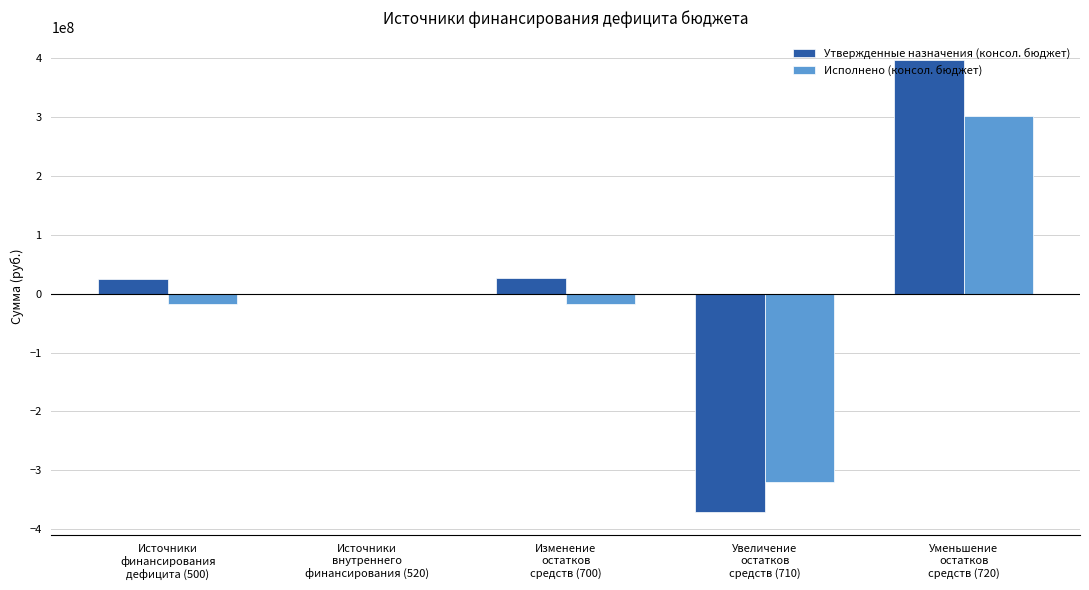

What is the sum of all Утвержденные назначения (консол. бюджет) values?

76052973.9